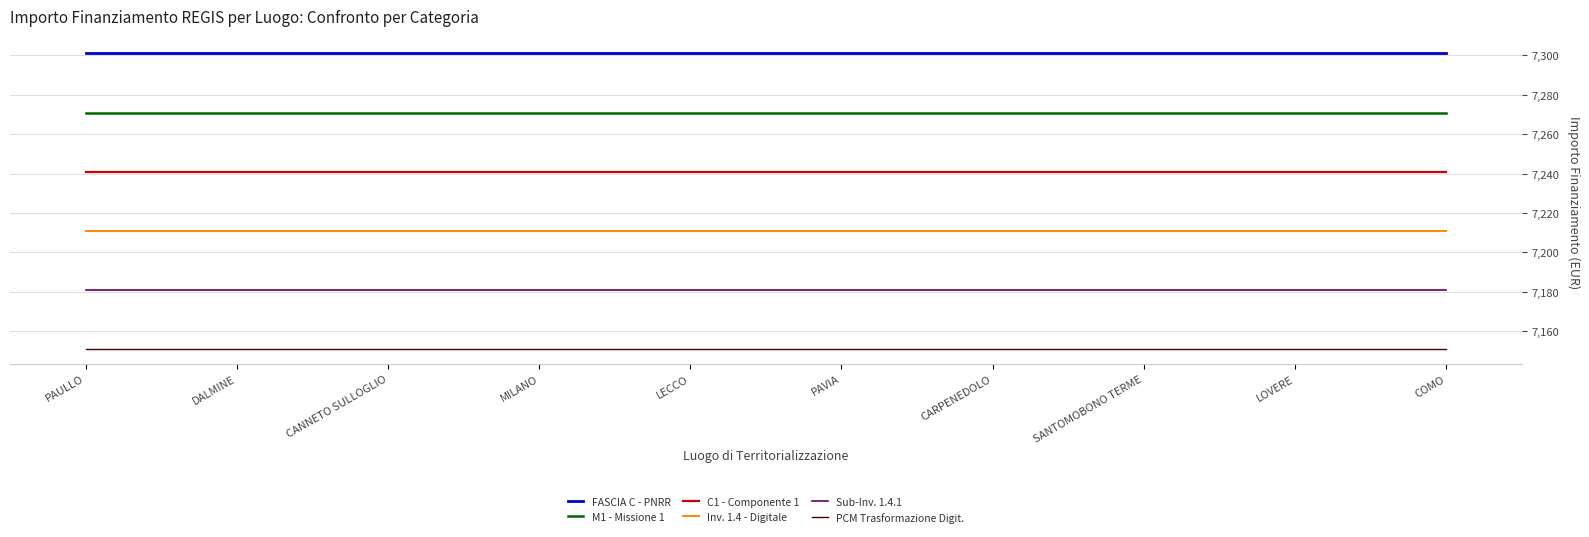

List the series in order of their overall mean, lowest first.

PCM Trasformazione Digit., Sub-Inv. 1.4.1, Inv. 1.4 - Digitale, C1 - Componente 1, M1 - Missione 1, FASCIA C - PNRR